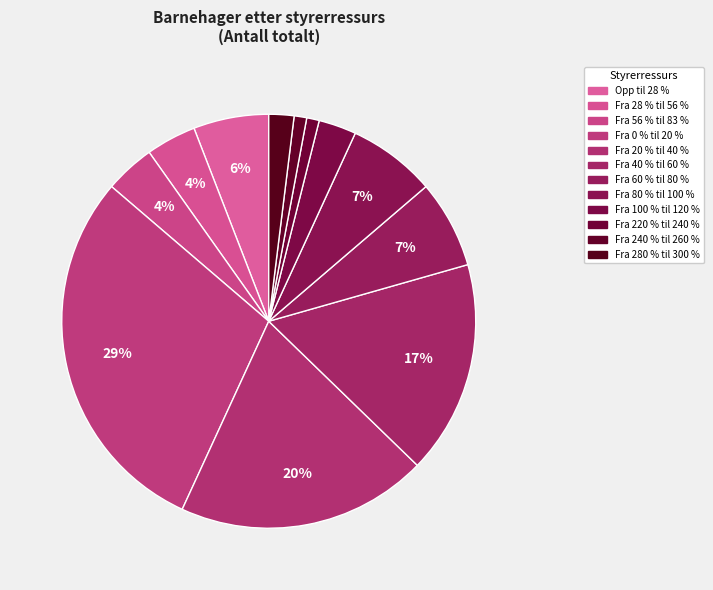

Count the number of slices in the pie.

12